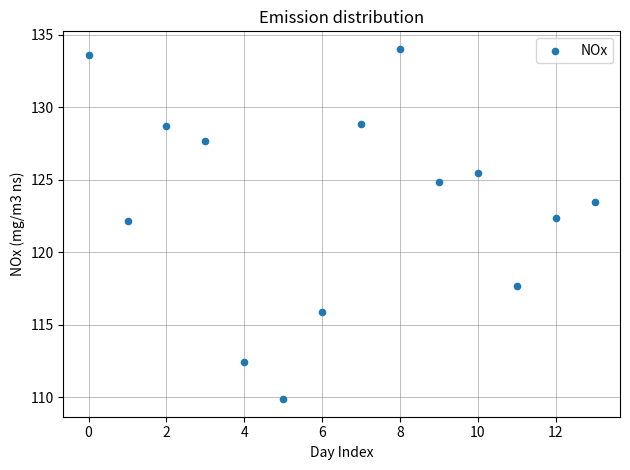

What is the range of Y values (max minus min)?

24.2